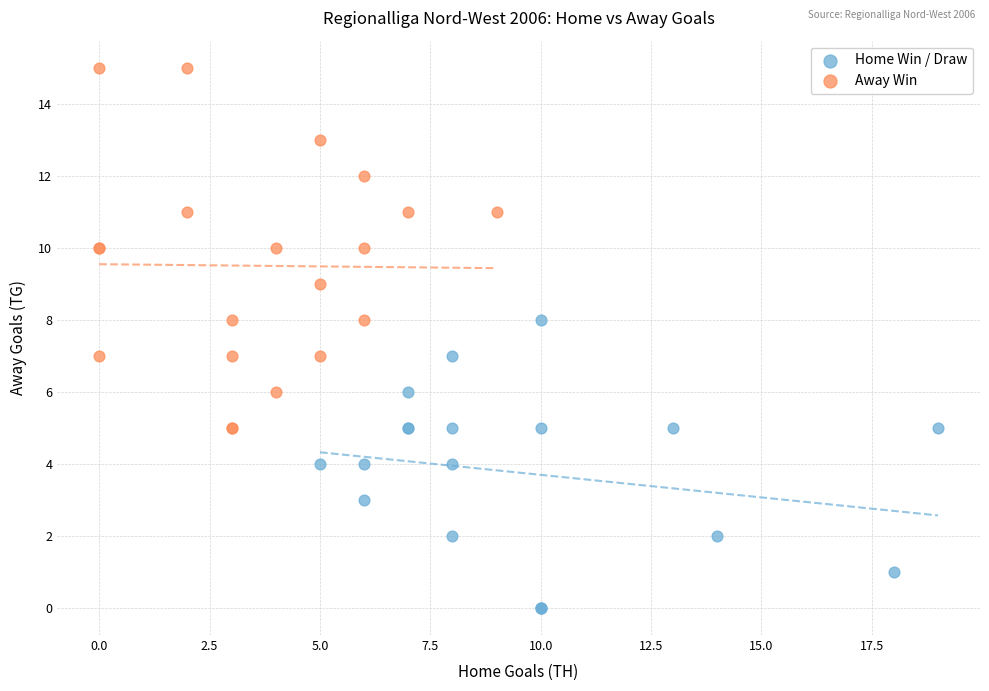

Which series has the widest spread of Y values?

Away Win